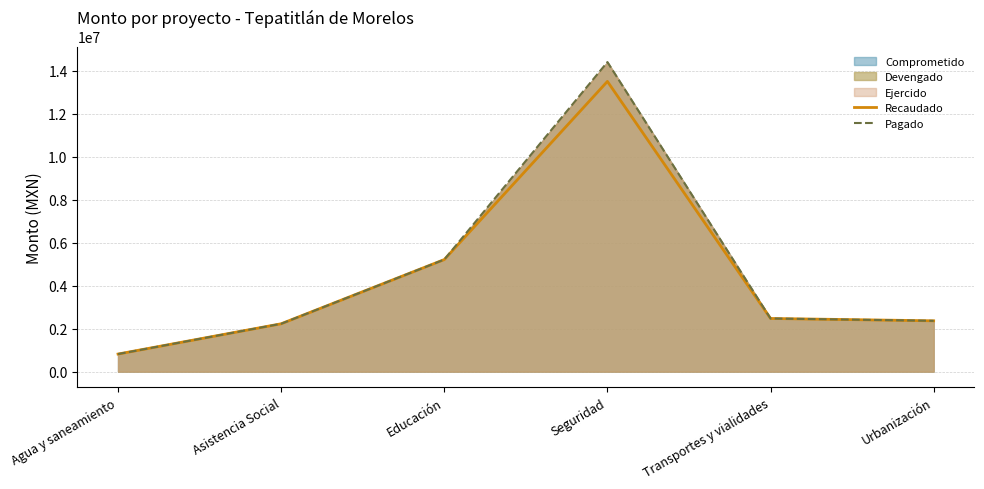

The Recaudado series shows 2228396.5 at Asistencia Social. True or false?

True